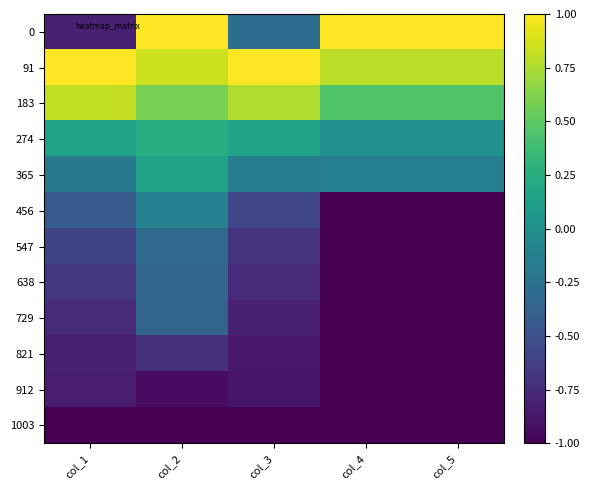

Reading left to right, list all the values displayed in this chart.

0: col_1=-0.8	col_2=1.0	col_3=-0.3	col_4=1.0	col_5=1.0
91: col_1=1.0	col_2=0.8	col_3=1.0	col_4=0.8	col_5=0.8
183: col_1=0.8	col_2=0.6	col_3=0.8	col_4=0.4	col_5=0.4
274: col_1=0.2	col_2=0.3	col_3=0.2	col_4=0.0	col_5=0.0
365: col_1=-0.2	col_2=0.2	col_3=-0.2	col_4=-0.1	col_5=-0.1
456: col_1=-0.4	col_2=-0.1	col_3=-0.6	col_4=-1.0	col_5=-1.0
547: col_1=-0.6	col_2=-0.3	col_3=-0.7	col_4=-1.0	col_5=-1.0
638: col_1=-0.7	col_2=-0.3	col_3=-0.8	col_4=-1.0	col_5=-1.0
729: col_1=-0.8	col_2=-0.3	col_3=-0.8	col_4=-1.0	col_5=-1.0
821: col_1=-0.8	col_2=-0.7	col_3=-0.9	col_4=-1.0	col_5=-1.0
912: col_1=-0.9	col_2=-0.9	col_3=-0.9	col_4=-1.0	col_5=-1.0
1003: col_1=-1.0	col_2=-1.0	col_3=-1.0	col_4=-1.0	col_5=-1.0